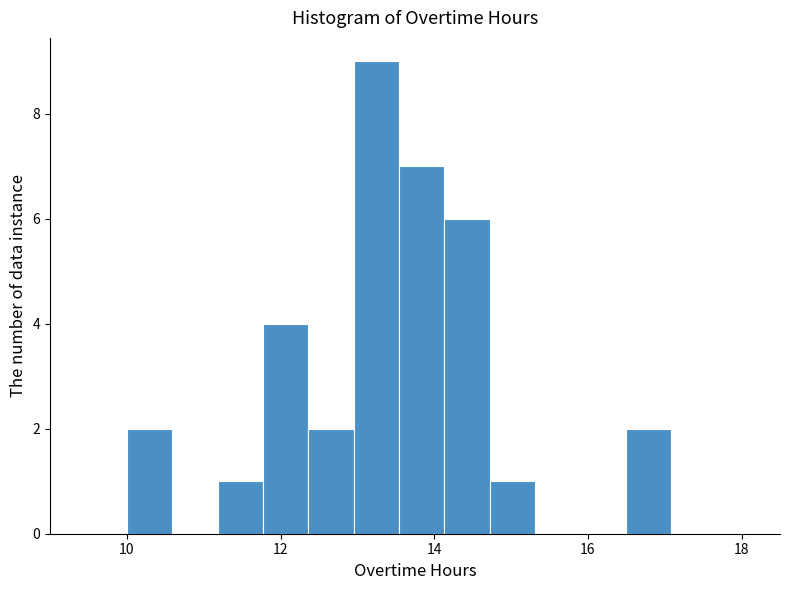

Around what value on the x-axis is the tallest bar? Give the approximate position of its centre, as read against the axis.

13.2